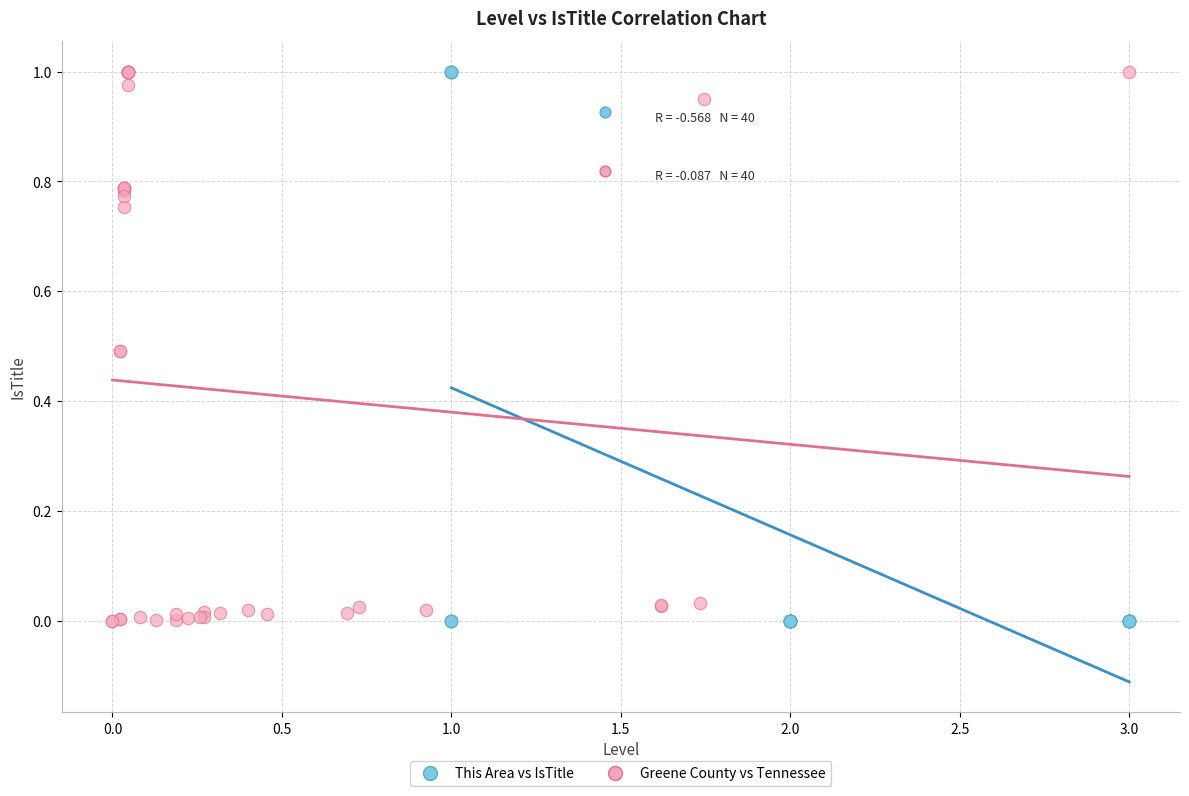

Which series has the widest spread of Y values?

This Area vs IsTitle